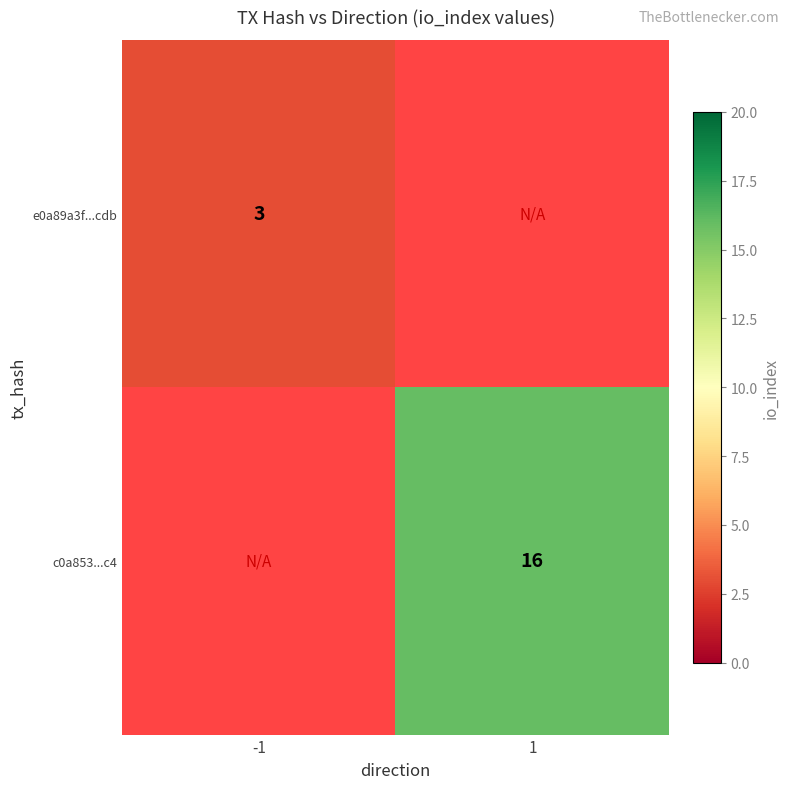

The value of c0a853...c4 at 1 is 6. True or false?

False